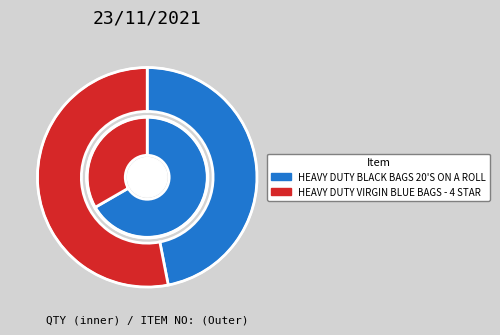

Which slice is the largest?

HEAVY DUTY BLACK BAGS 20'S ON A ROLL